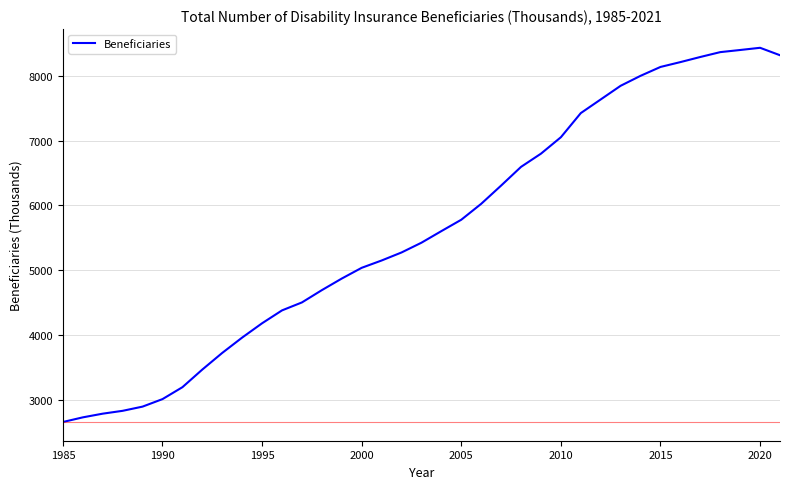

What is the greatest value displayed?

8436